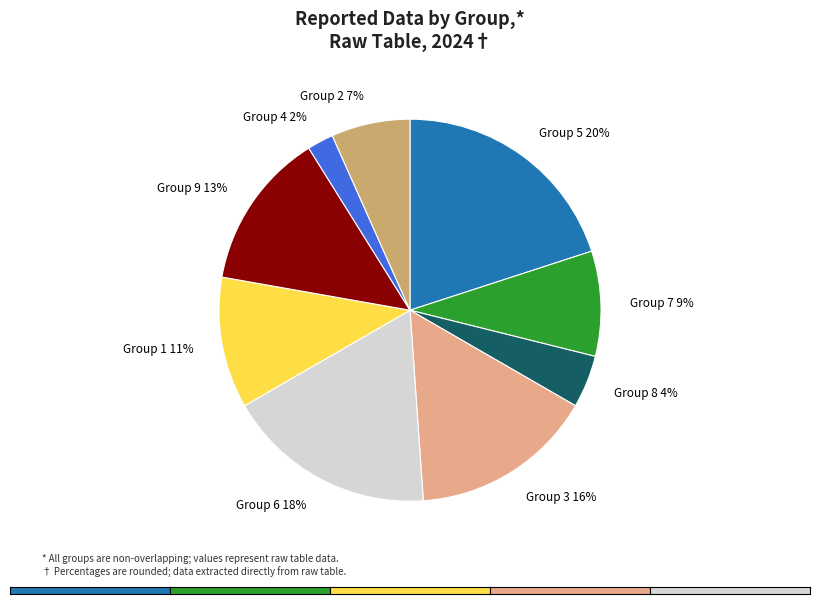

To the nearest percent, what is the difference between the Group 9 13% and Group 5 20% slice percentages?

7%